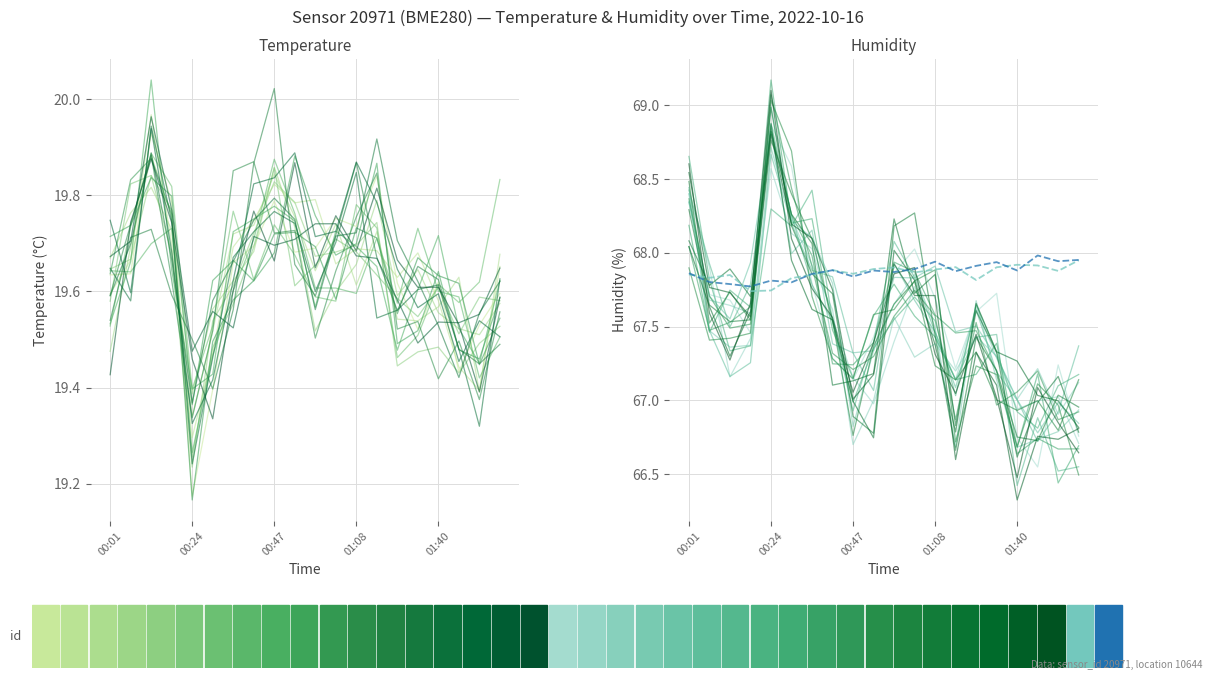

What are all the series names shown in the legend?

temperature, humidity